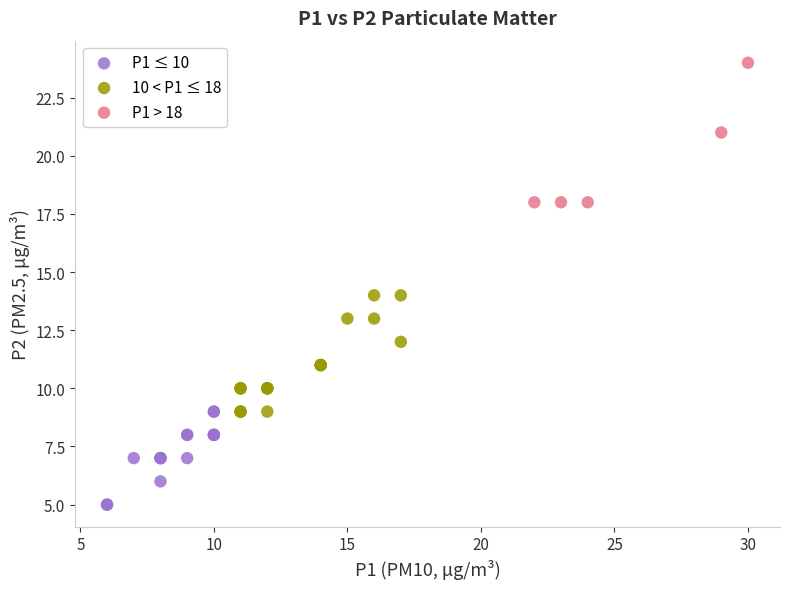

Which series reaches the maximum Y coordinate?

P1 > 18